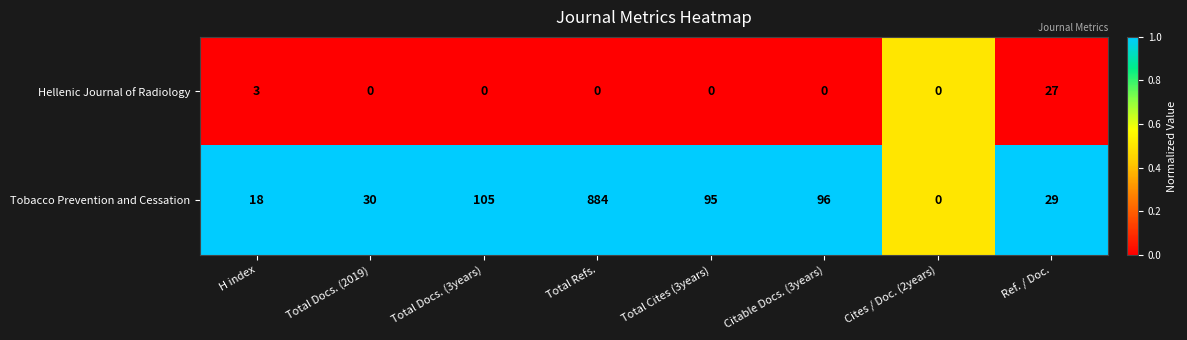

What is the difference between the maximum and minimum values in the Tobacco Prevention and Cessation series?

884